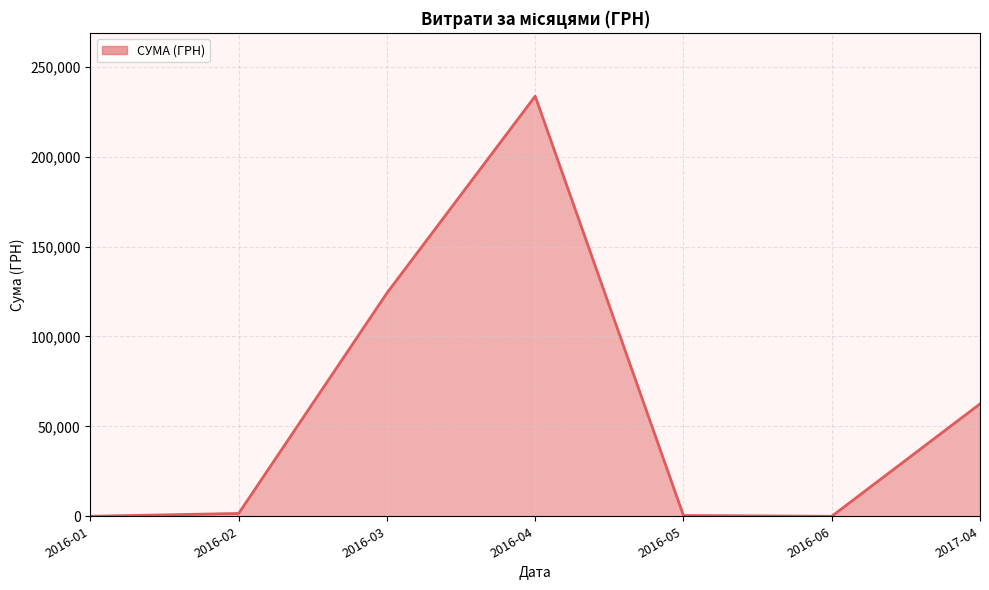

At which category does the chart reach its peak across all series?

2016-04